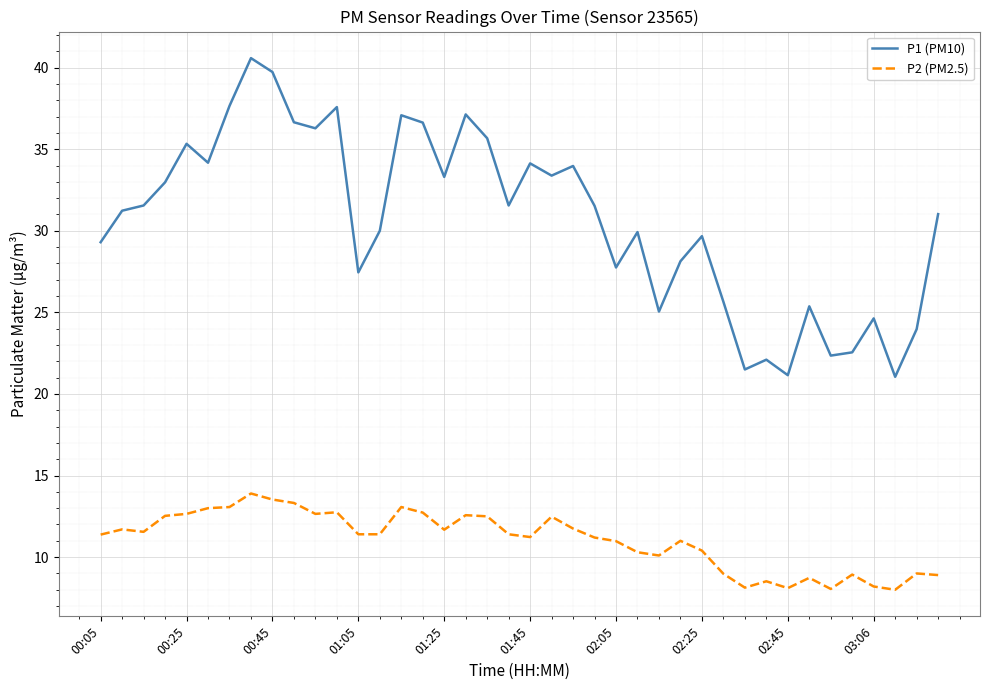

Which series has the widest spread of values?

P1 (PM10)